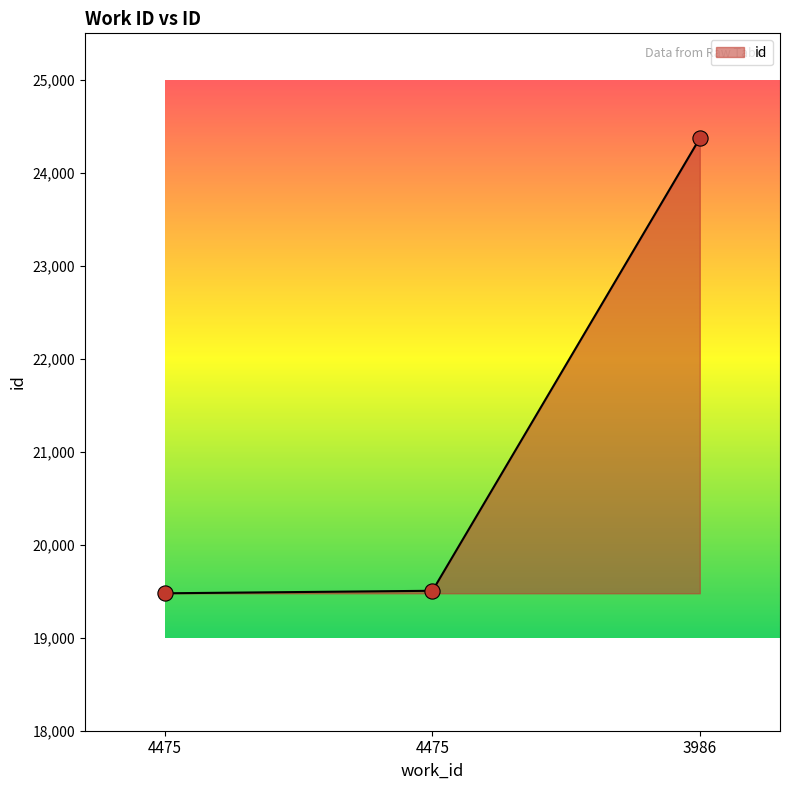

How many lines are shown in the chart?

1